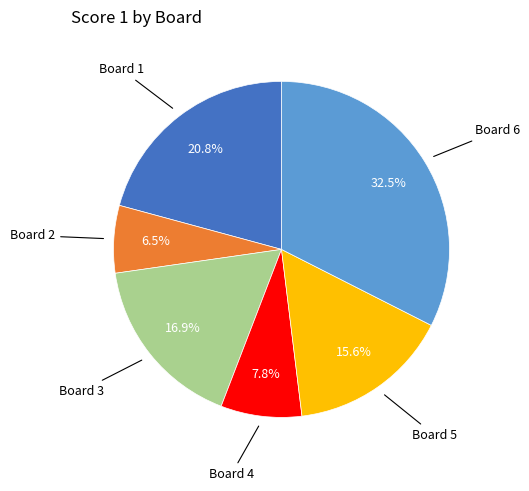

Does any single category account for the majority?

No